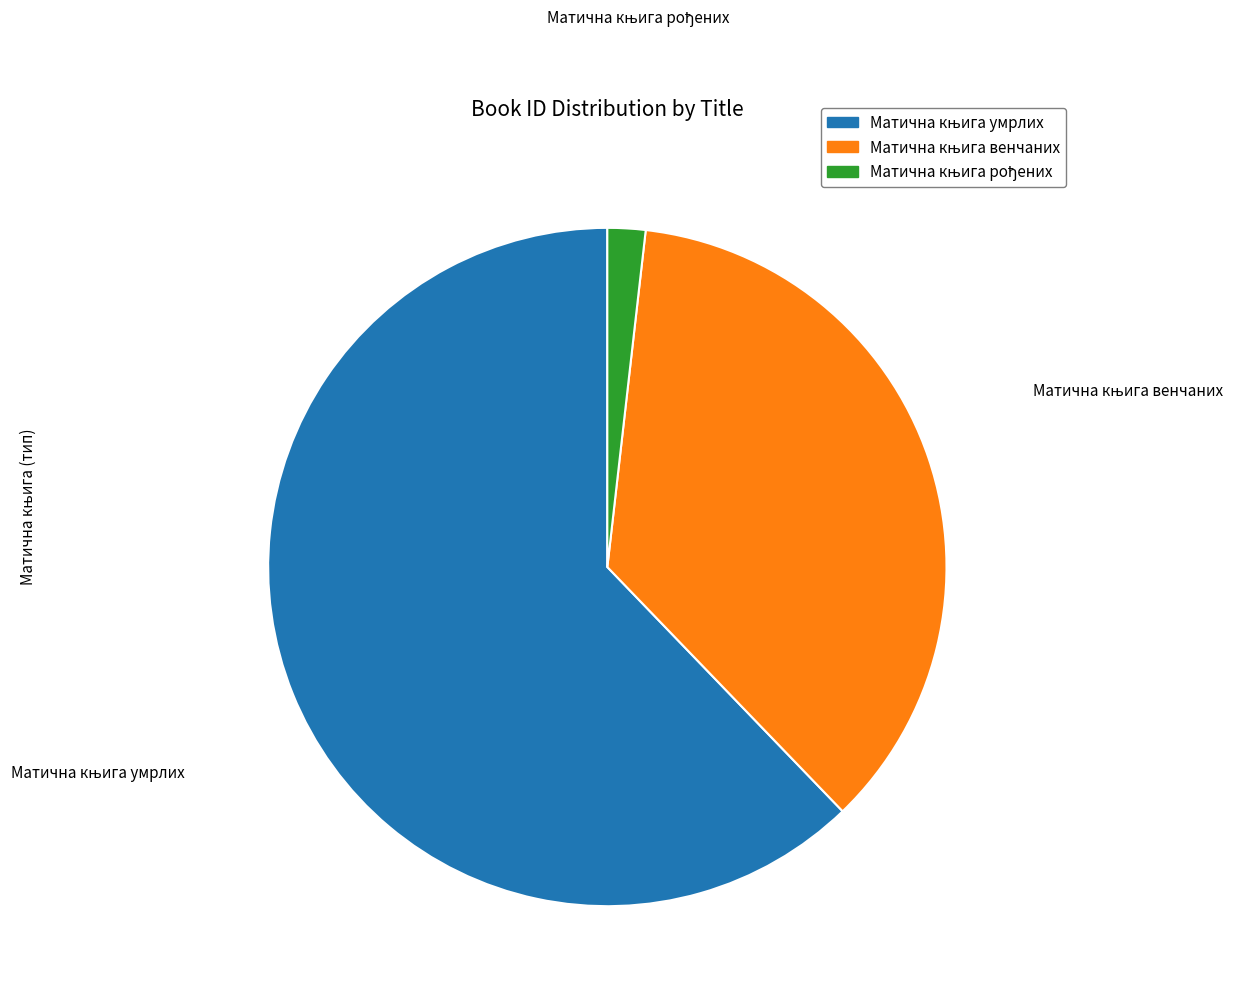

Is there any slice that represents more than half of the pie?

Yes